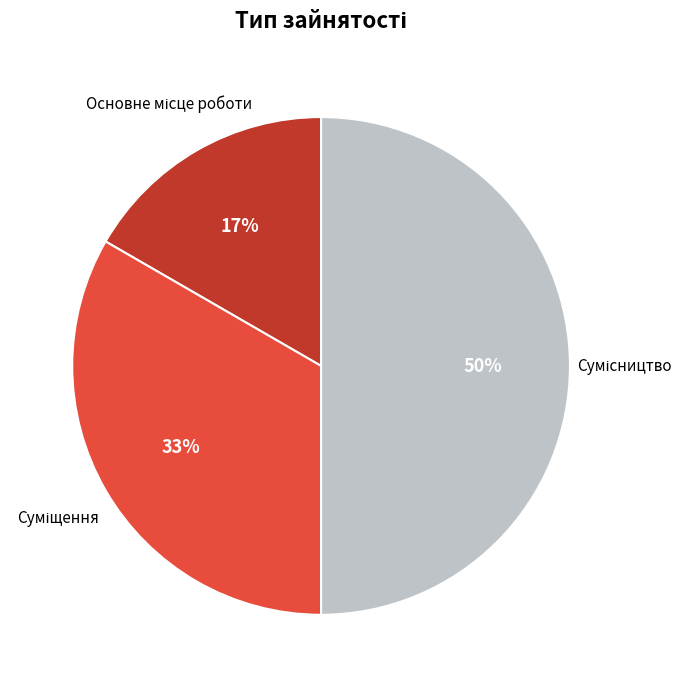

To the nearest percent, what is the difference between the largest and smallest slice percentages?

33%